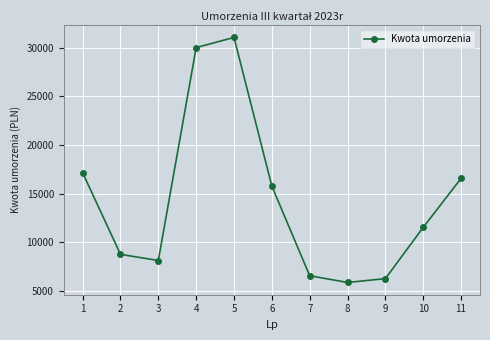

Reading right to left, what are all the values shown in this chart?

11=16572.7	10=11552.5	9=6289.1	8=5894.0	7=6584.2	6=15774.9	5=31034.8	4=29992.6	3=8146.8	2=8779.1	1=17152.7